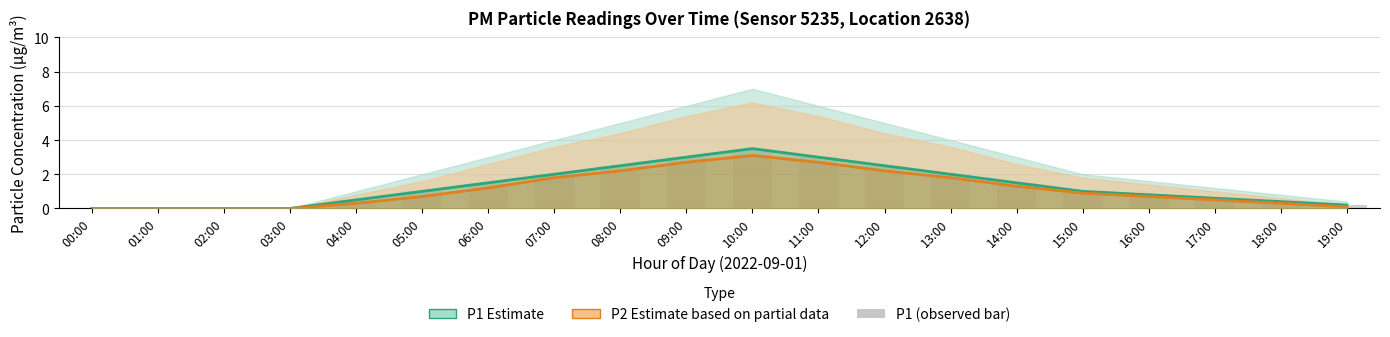

At how many categories does at least one series exceed 0?

16